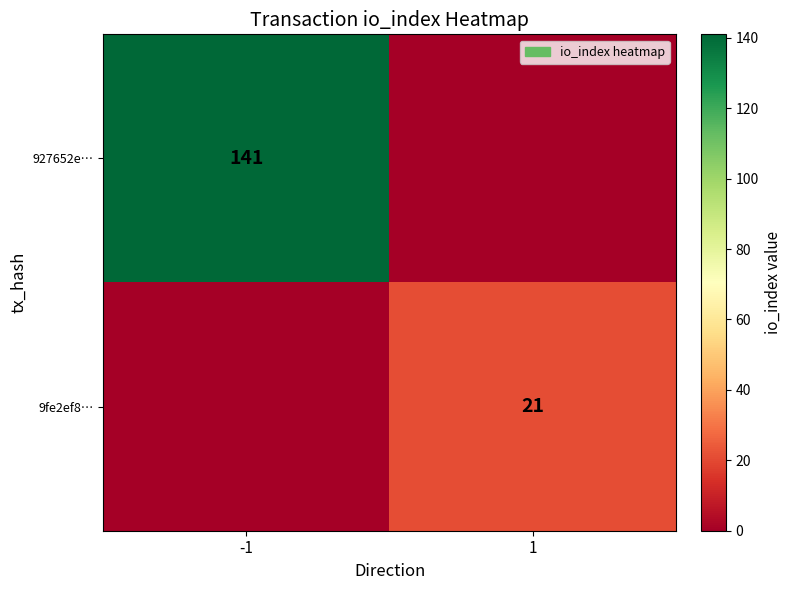

Is it true that 927652e… equals 141 at -1?

True